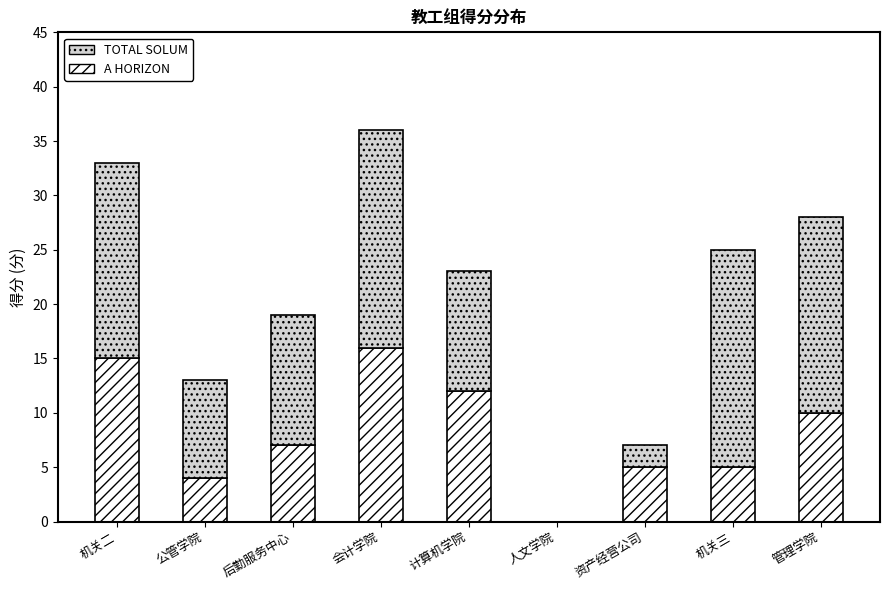

What is the sum of all A HORIZON values?

74